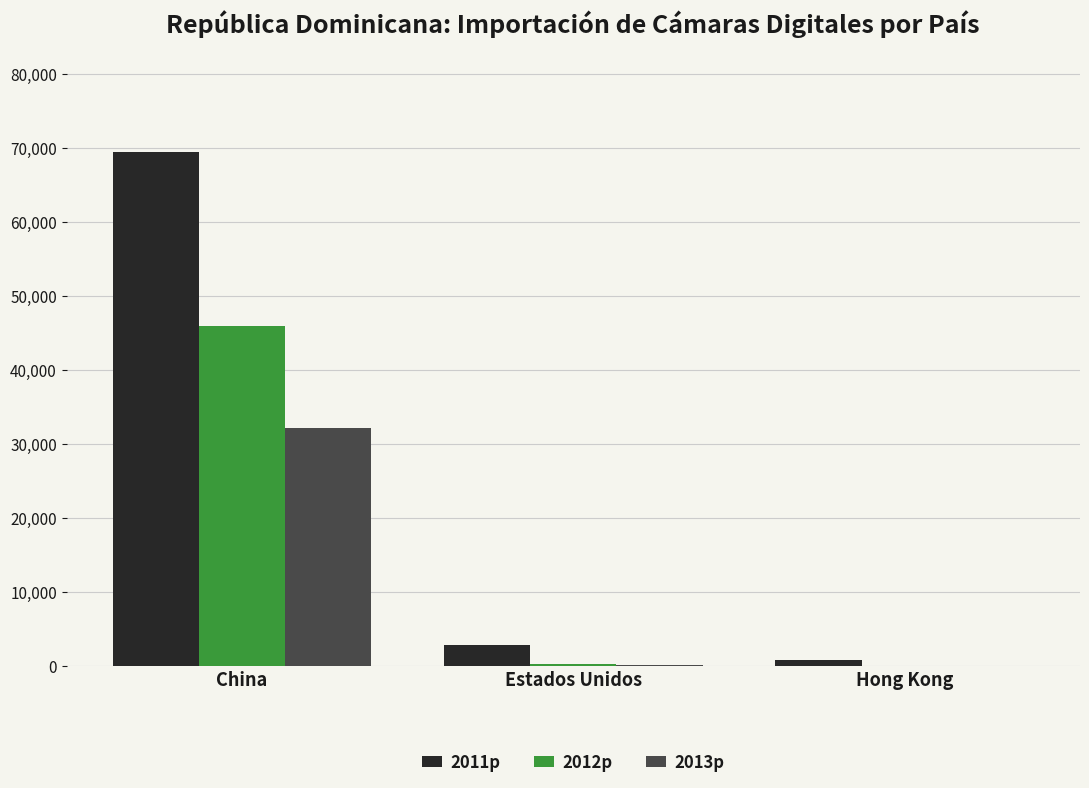

At which label is 2012p closest to 22944?

Estados Unidos